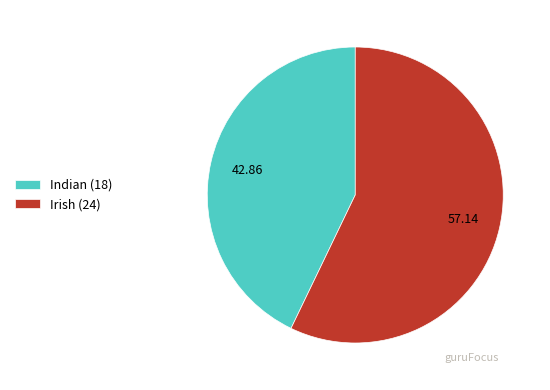

Is the sum of Irish (24) and Indian (18) greater than half?

Yes